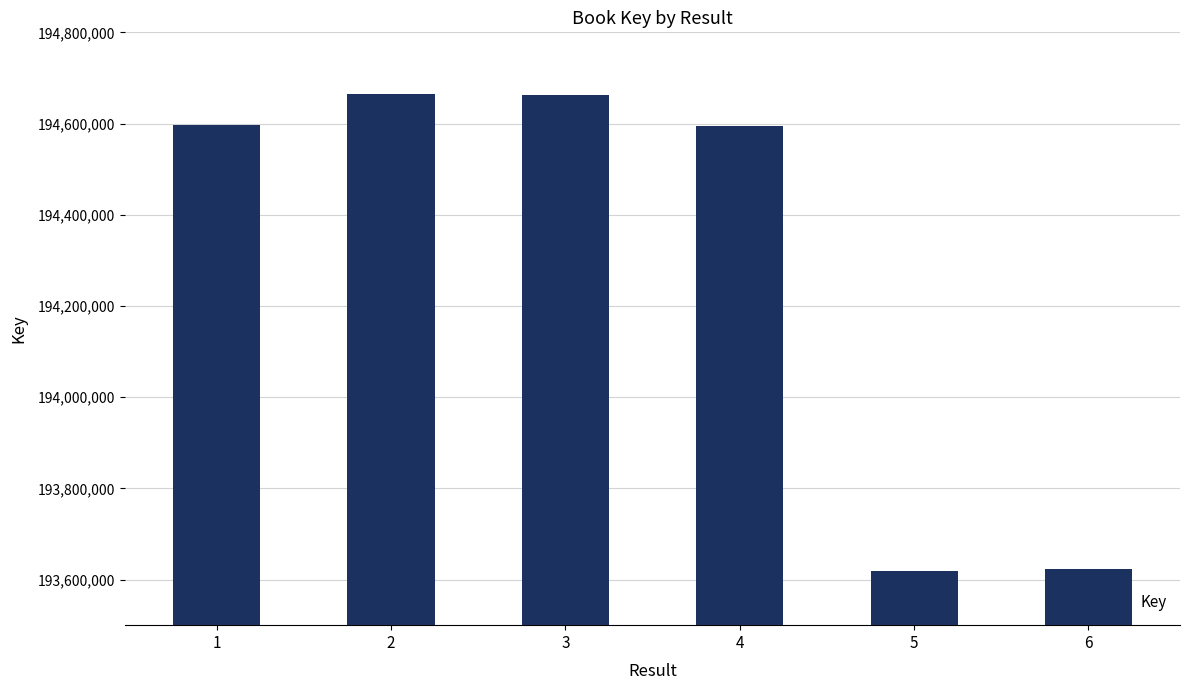

Is it true that the value at 1 is 194596821?

True